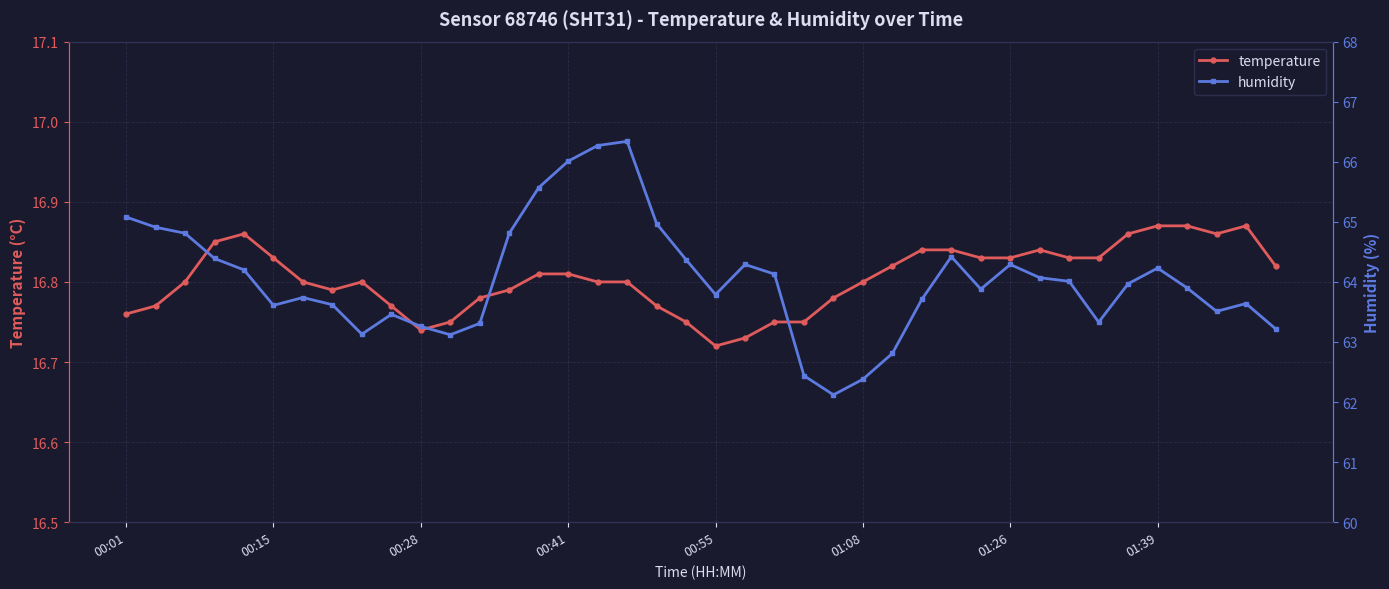

The humidity series shows 64.3 at 21. True or false?

True